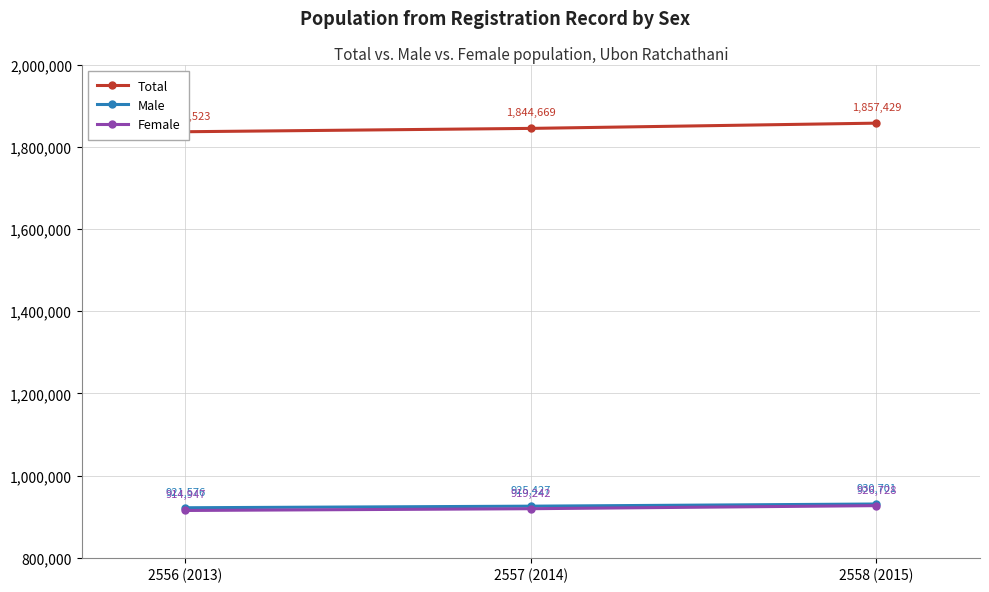

What is the approximate value of Female at 2558 (2015)?

926728